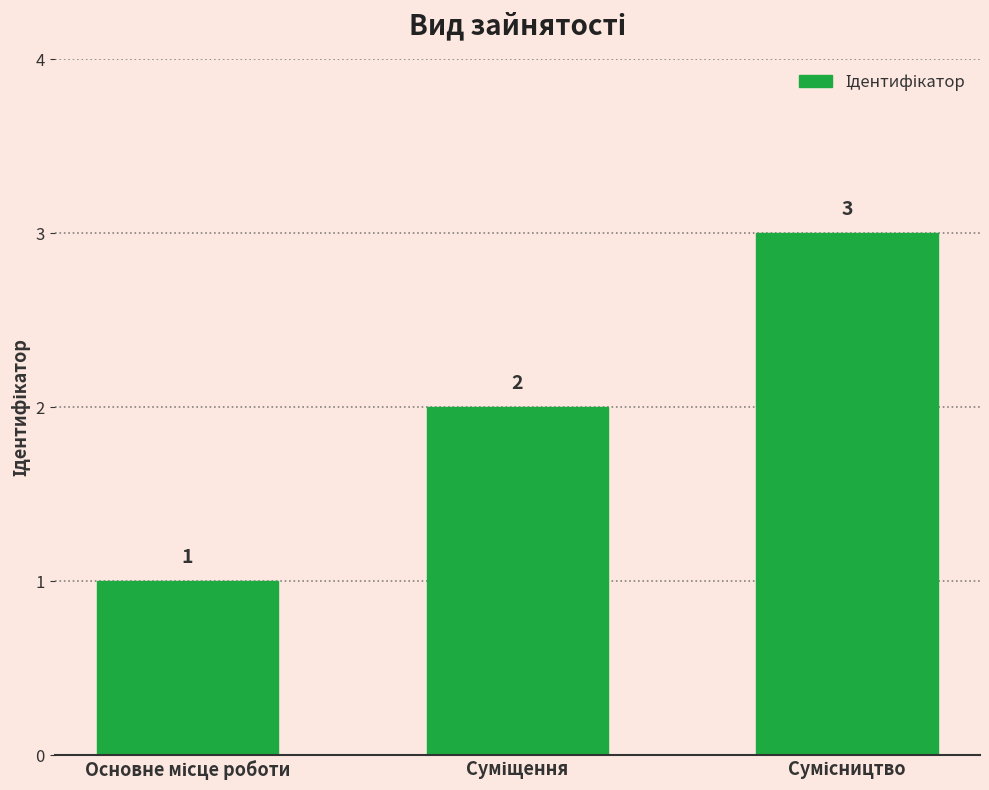

Count the number of categories in the chart.

3